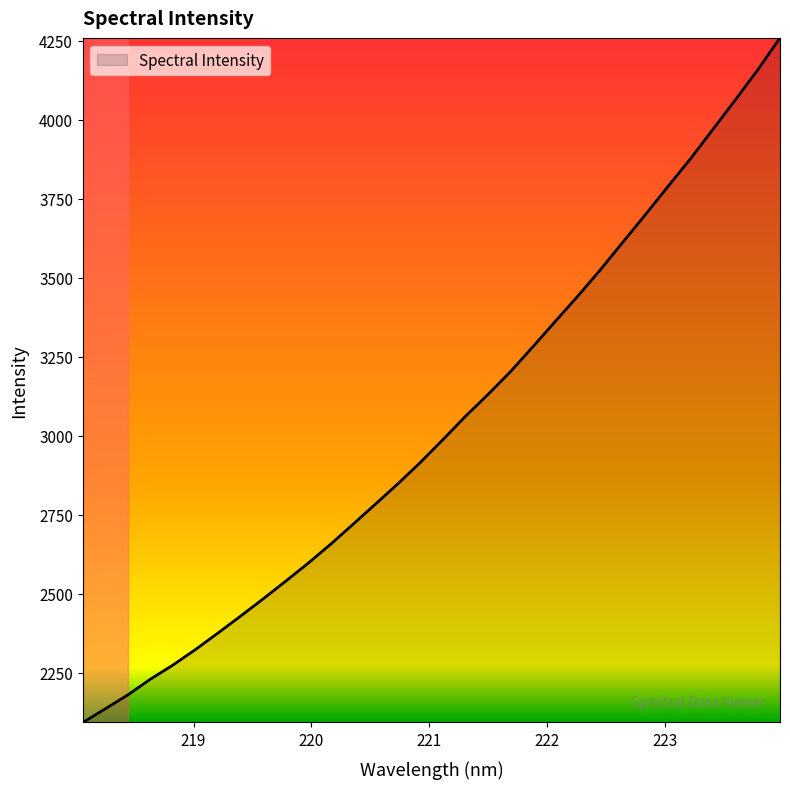

What is the maximum value shown in the chart?

4259.6